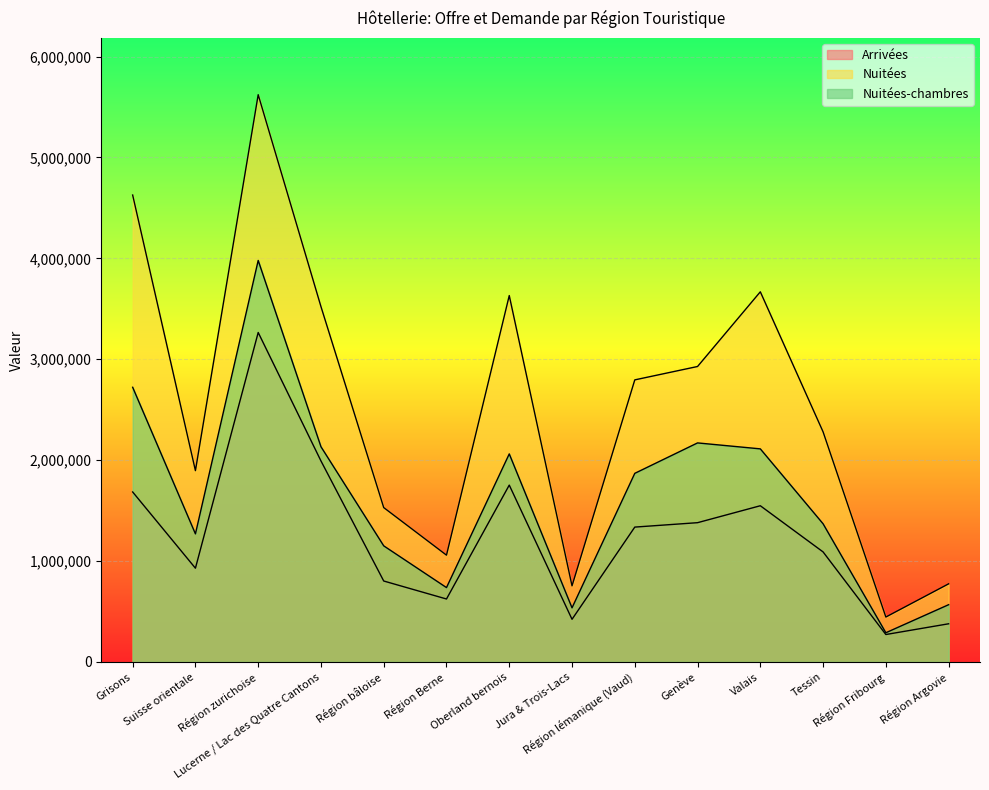

Which category has the highest value across all series?

Région zurichoise